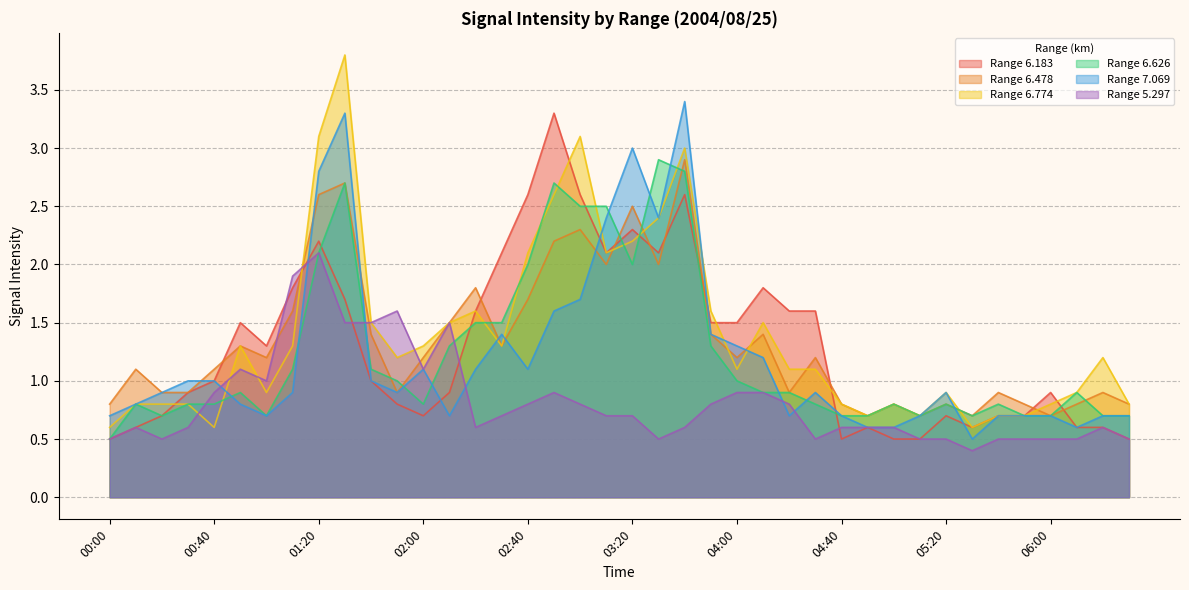

Which label corresponds to the smallest value in the chart?

05:30